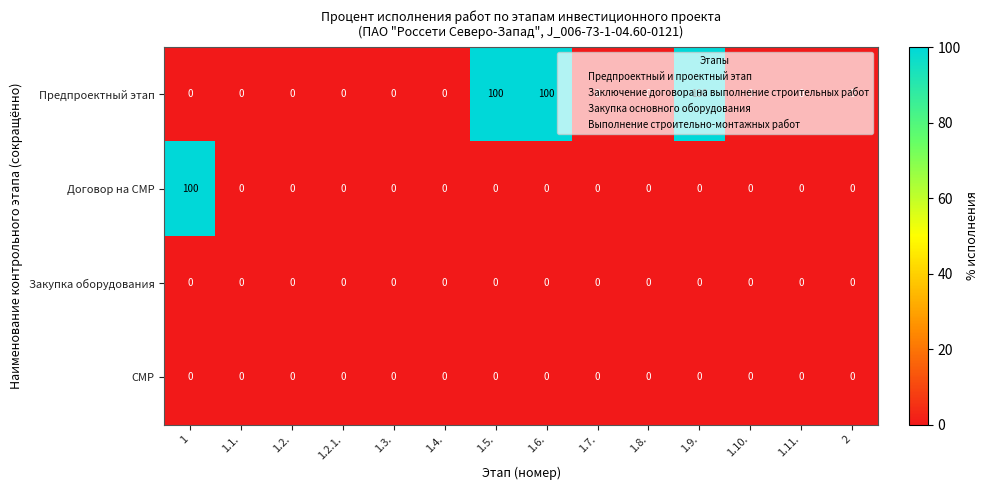

At how many categories does at least one series exceed 40?

4